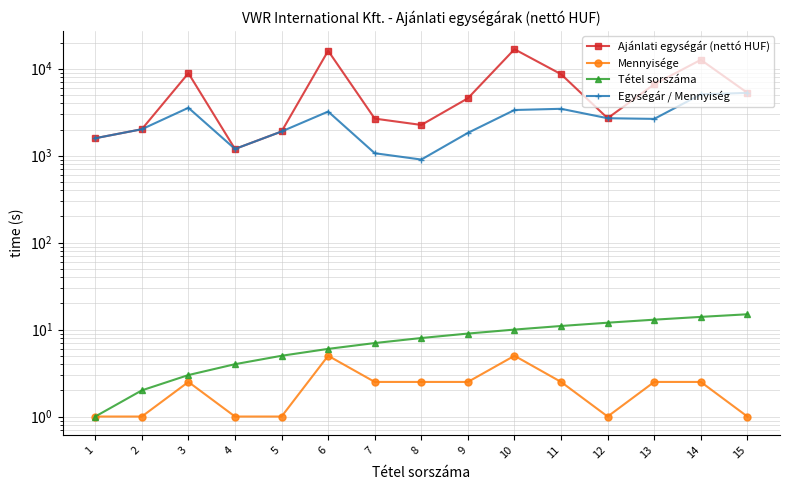

Which series has the largest total across all categories?

Ajánlati egységár (nettó HUF)